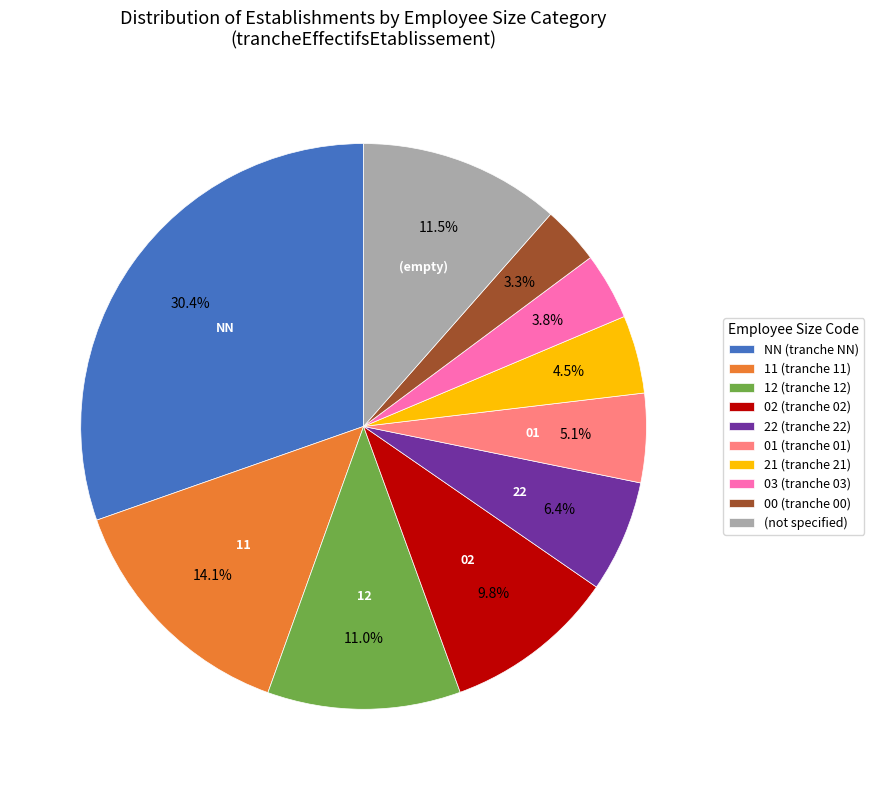

Which slice is the largest?

NN (tranche NN)